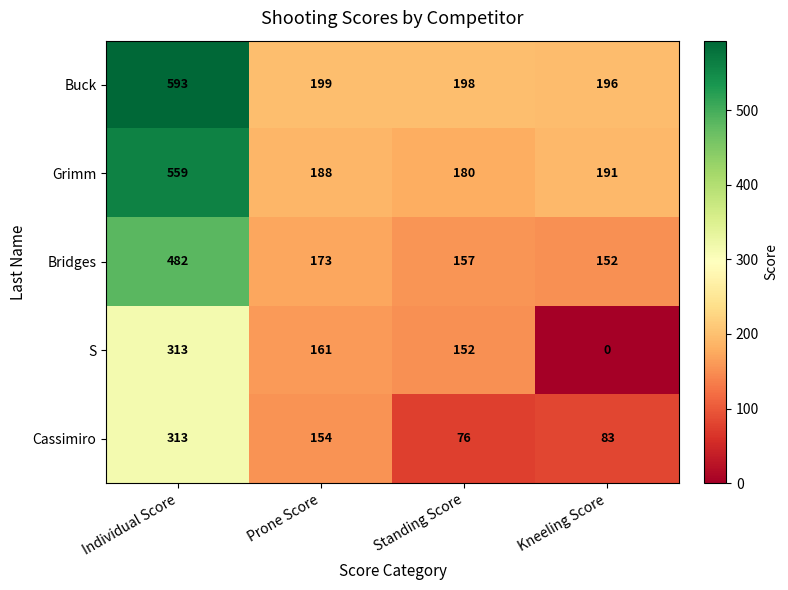

Which series has the largest total across all categories?

Buck